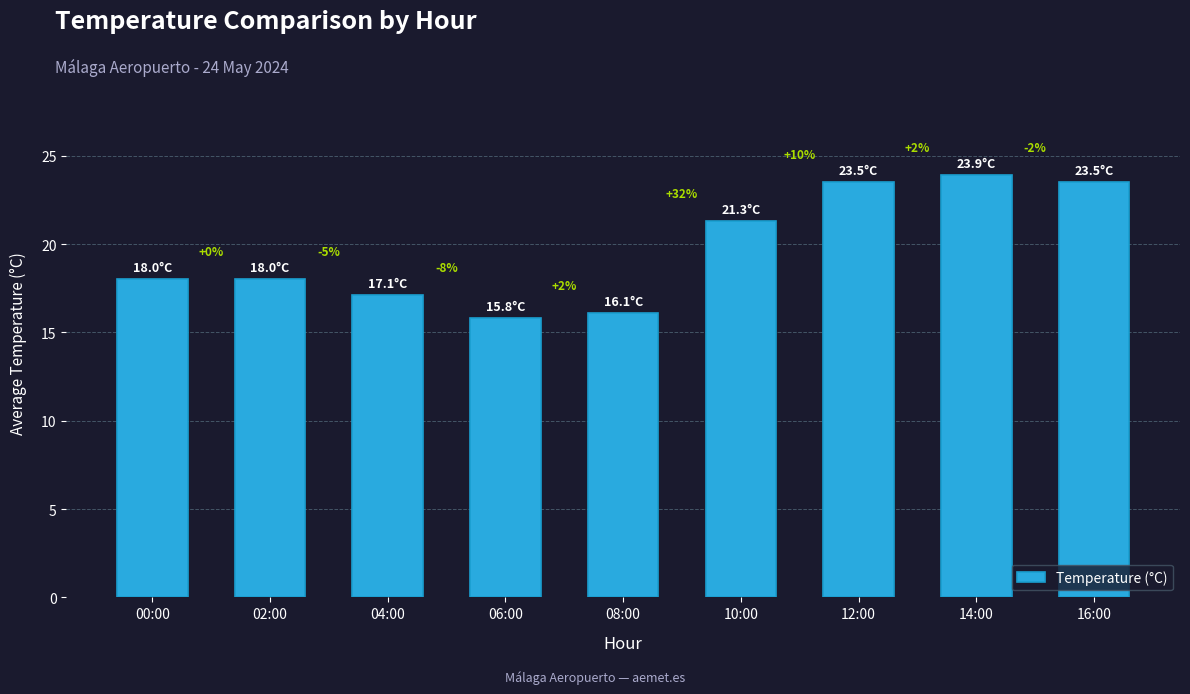

Reading left to right, what are all the values shown in this chart?

18.0	18.0	17.1	15.8	16.1	21.3	23.5	23.9	23.5